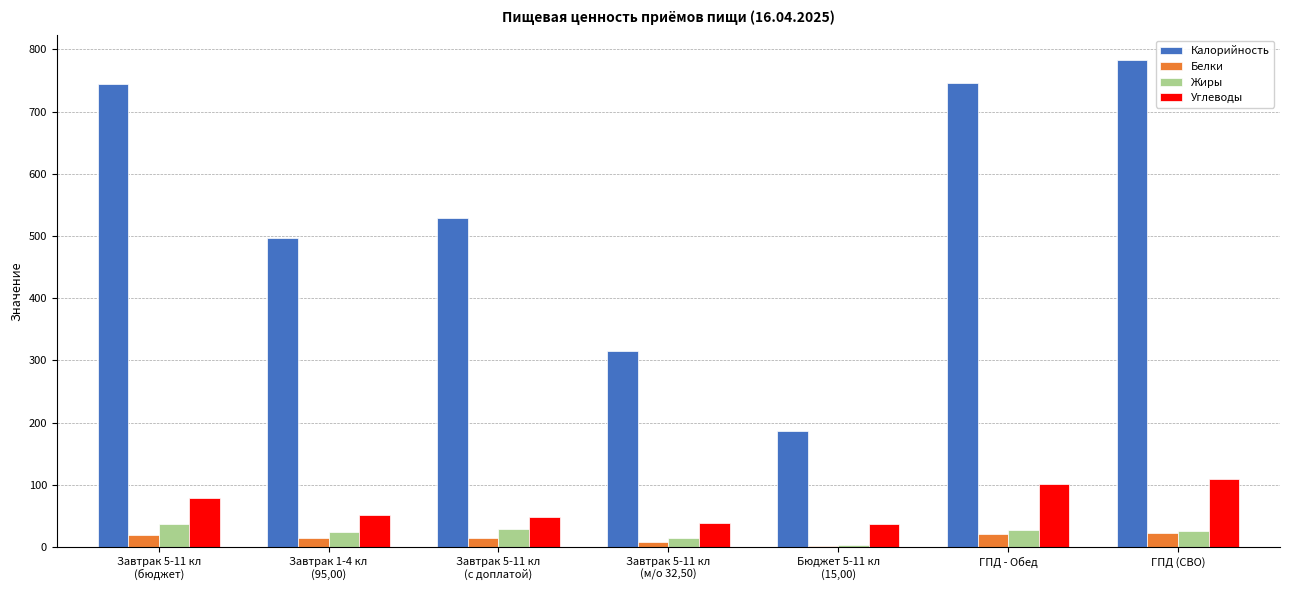

What is the greatest value displayed?

783